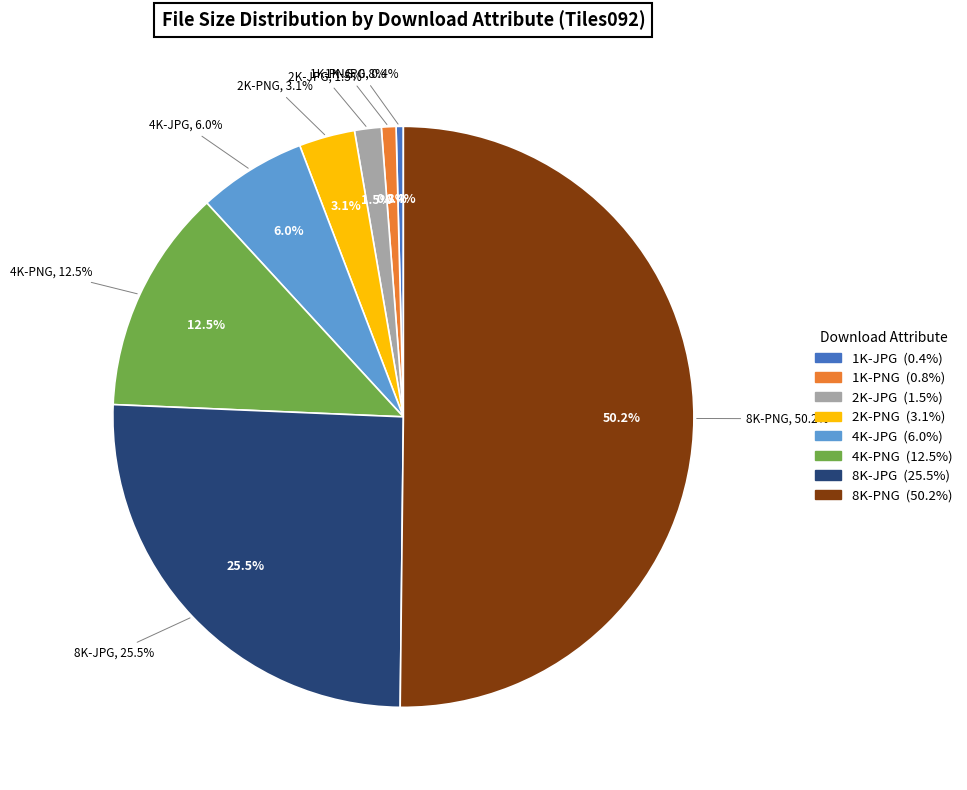

Is 2K-JPG the majority of the pie?

No